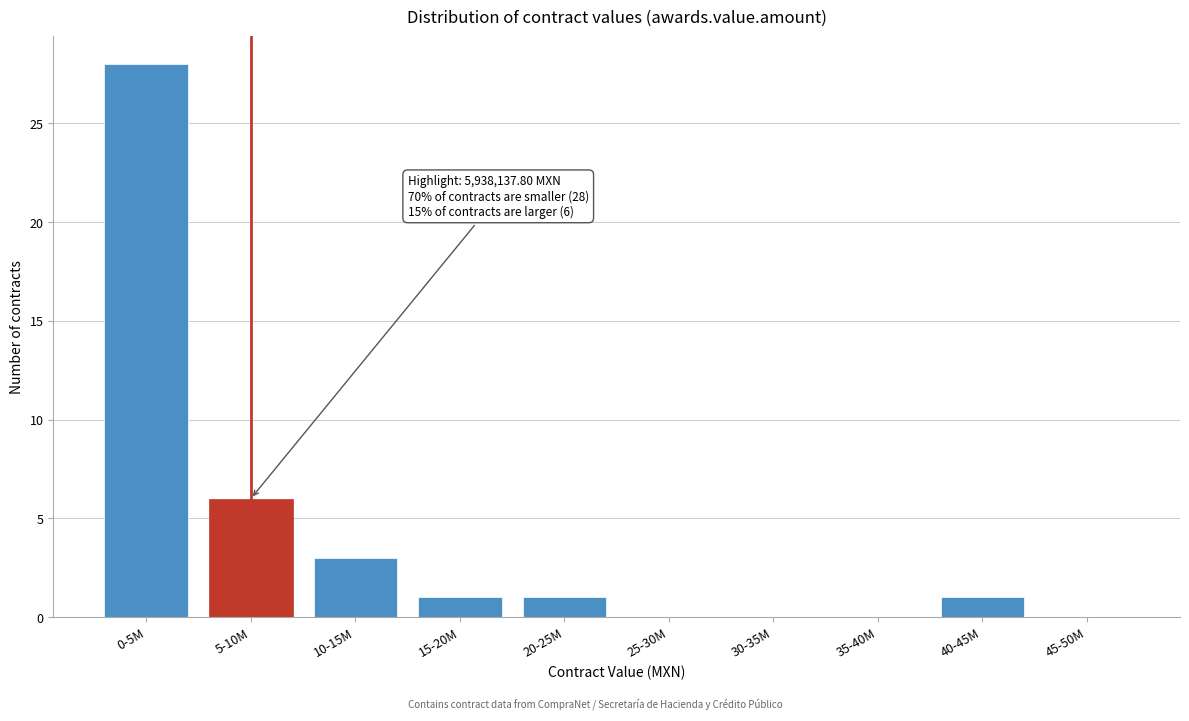

Reading left to right, what are all the values shown in this chart?

0-5M=28	5-10M=6	10-15M=3	15-20M=1	20-25M=1	25-30M=0	30-35M=0	35-40M=0	40-45M=1	45-50M=0